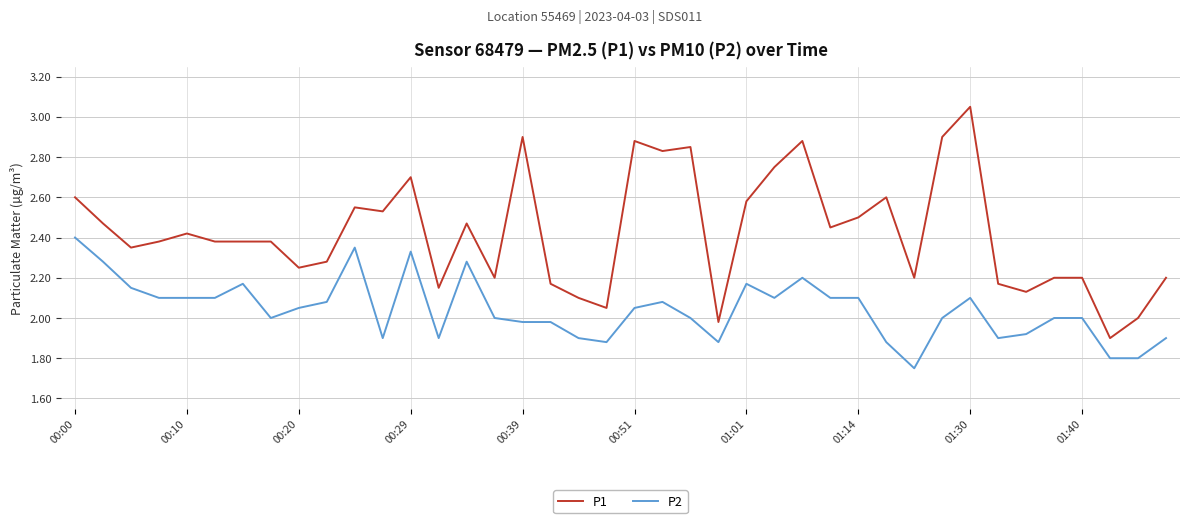

Which series has the largest total across all categories?

P1